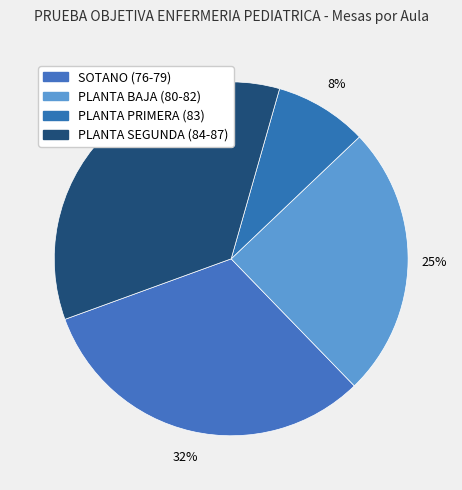

Is there a majority slice in this chart?

No